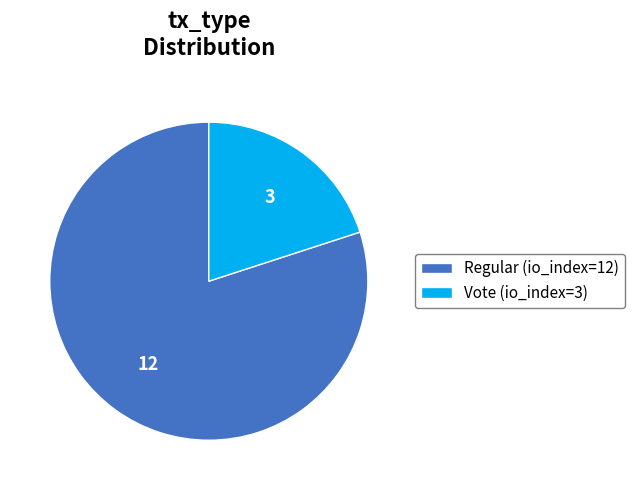

Is there any slice that represents more than half of the pie?

Yes